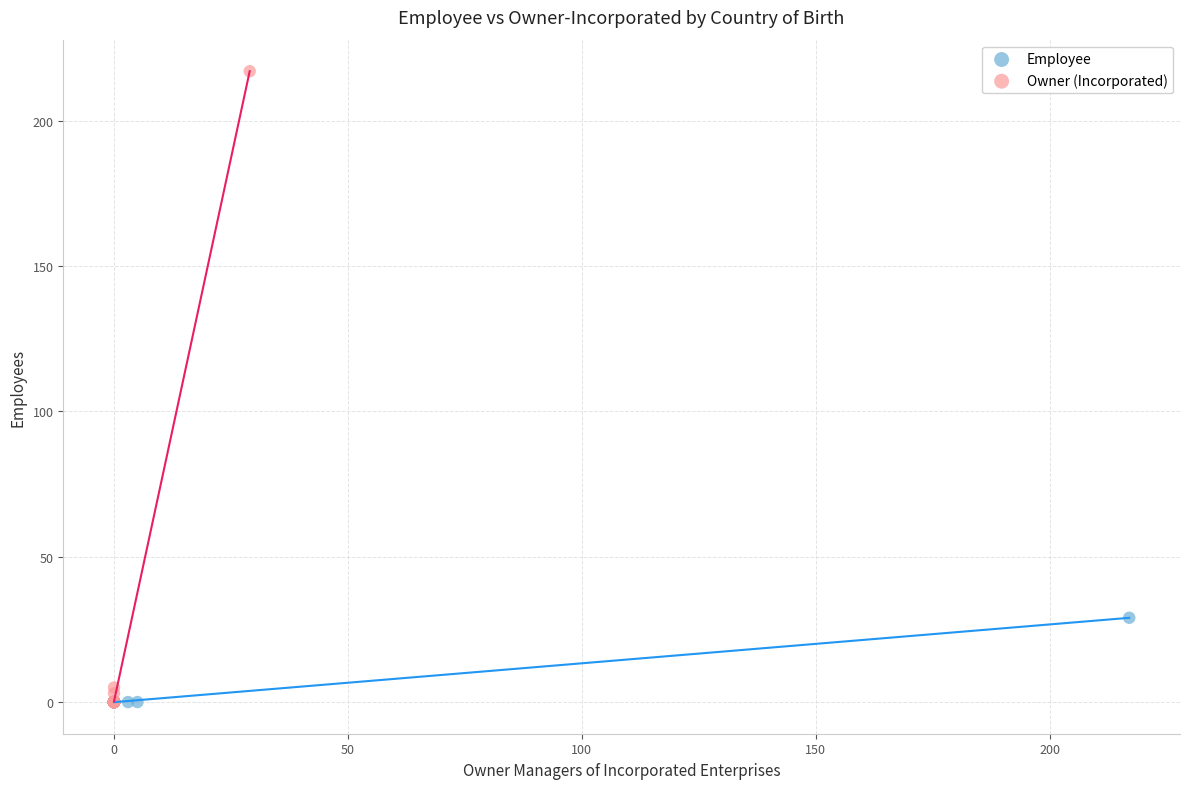

What are all the series names shown in the legend?

Employee, Owner (Incorporated)